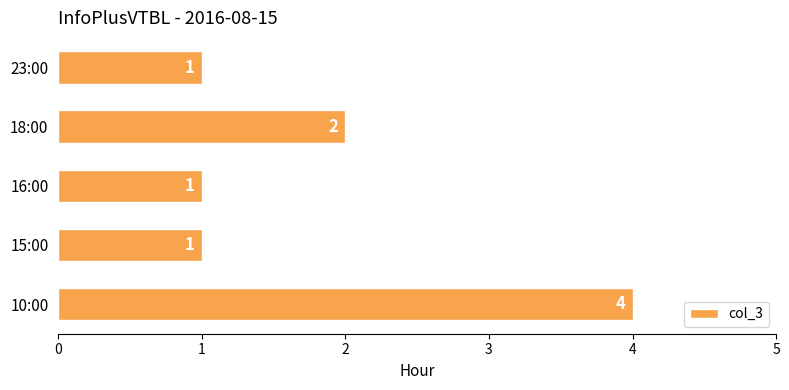

The chart shows a value of 1 at 16:00. True or false?

True